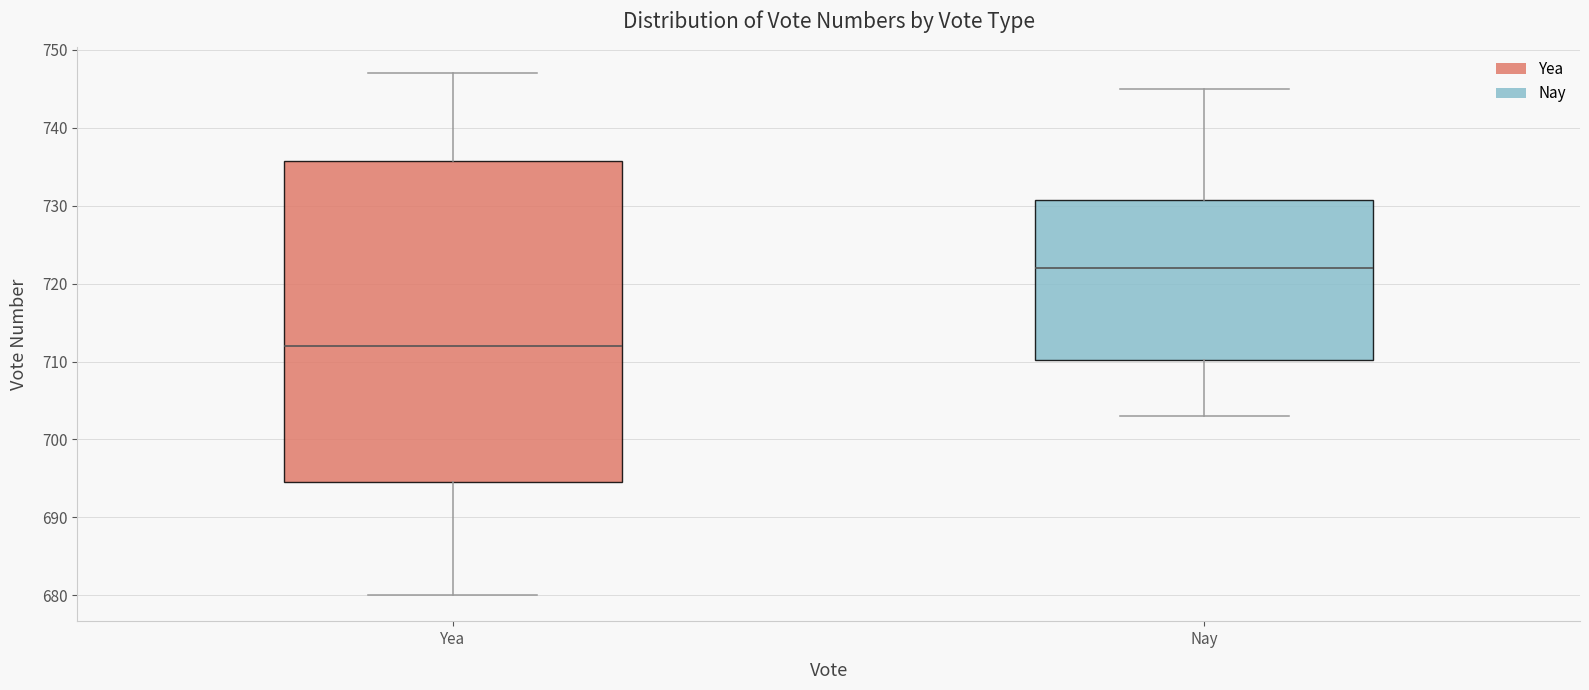

Where does the median line of the box for Nay sit on the y-axis? The values are not printed on the chart, so give them approximately, as read against the axis.

722